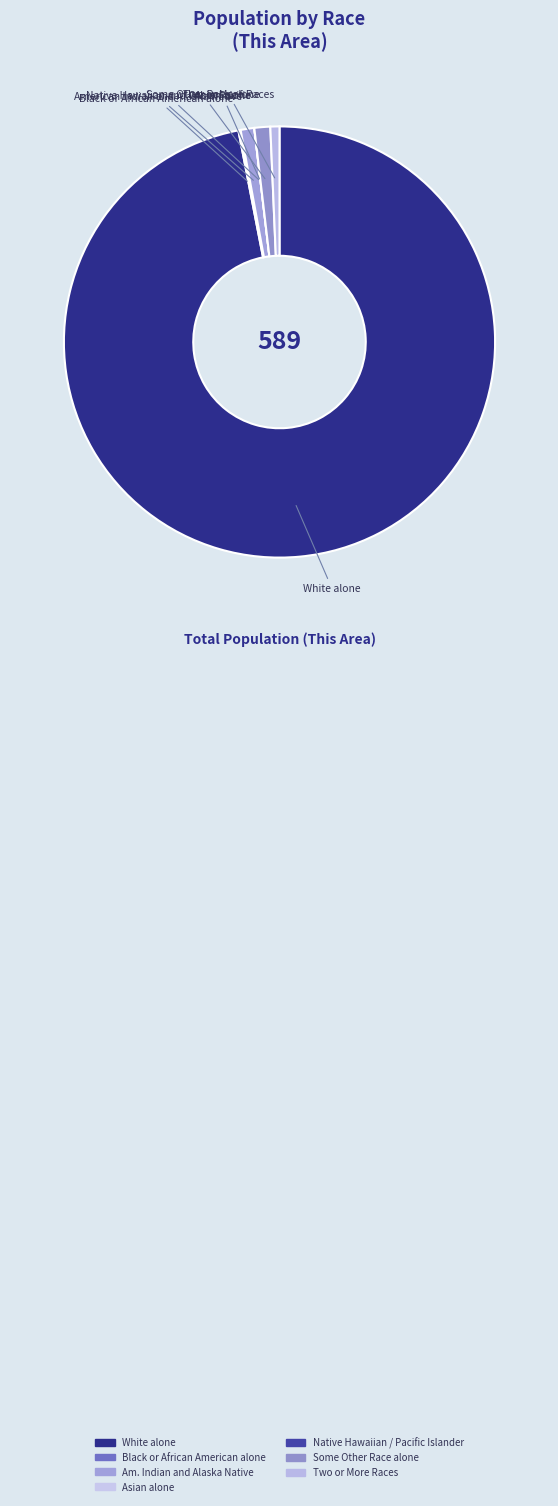

Which category accounts for the majority?

White alone